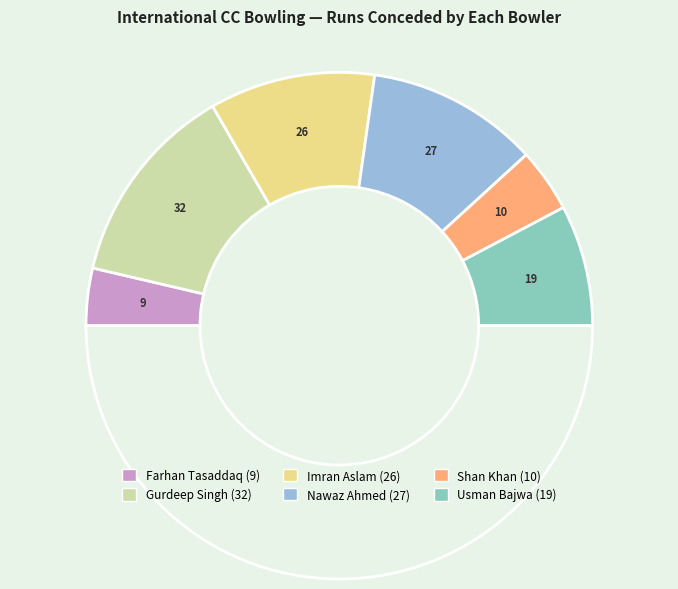

How many slices are in this pie chart?

7